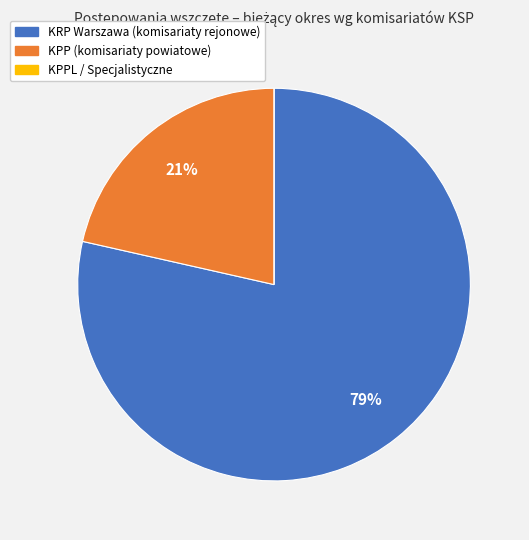

To the nearest percent, what is the difference between the largest and smallest slice percentages?

79%